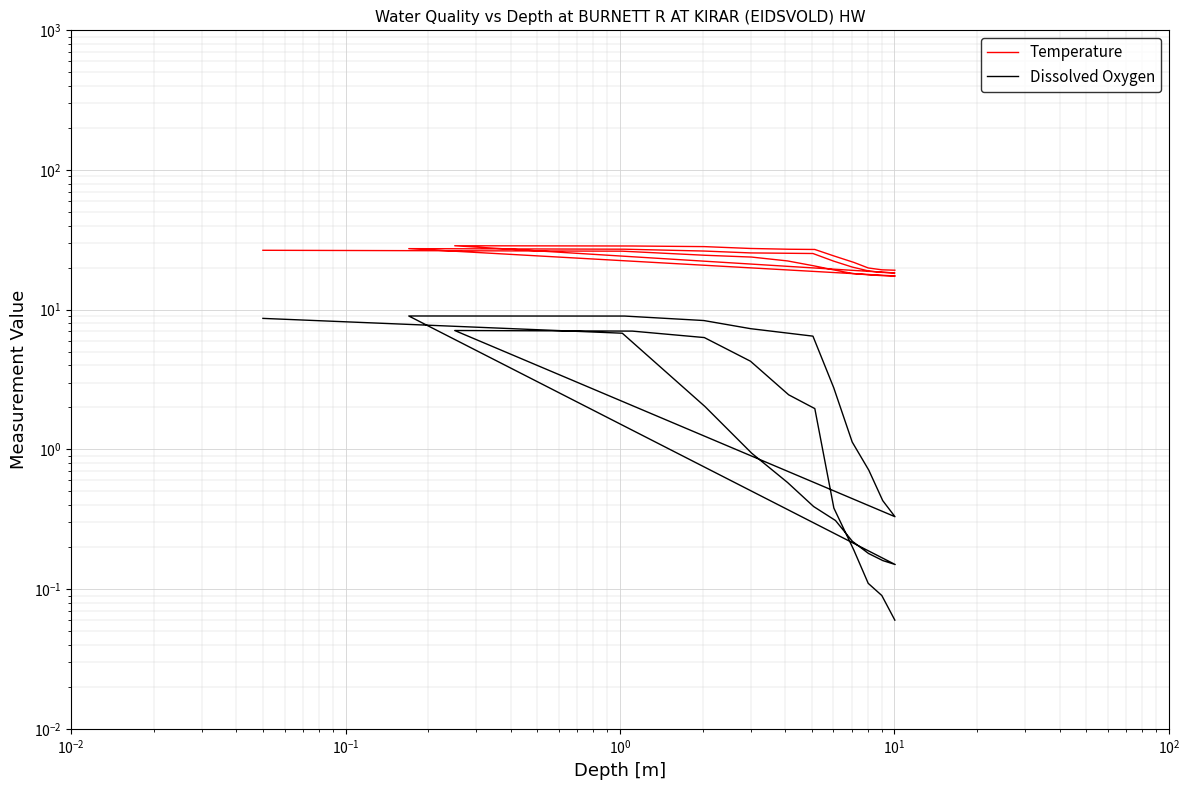

Reading left to right, what are all the values shown in this chart?

Temperature: 26.6	26.2	24.5	23.8	22.4	20.6	19.2	18.2	17.8	17.5	17.4	27.4	27.1	26.3	25.5	25.3	22.3	20.2	18.9	18.5	18.3	28.7	28.6	28.3	27.4	27.1	27.0	24.3	21.8	19.9	19.3	19.2
Dissolved Oxygen: 8.7	6.8	2.0	0.9	0.6	0.4	0.3	0.2	0.2	0.2	0.1	9.0	9.0	8.4	7.3	6.5	2.8	1.1	0.7	0.4	0.3	7.1	7.0	6.3	4.3	2.5	2.0	0.4	0.2	0.1	0.1	0.1